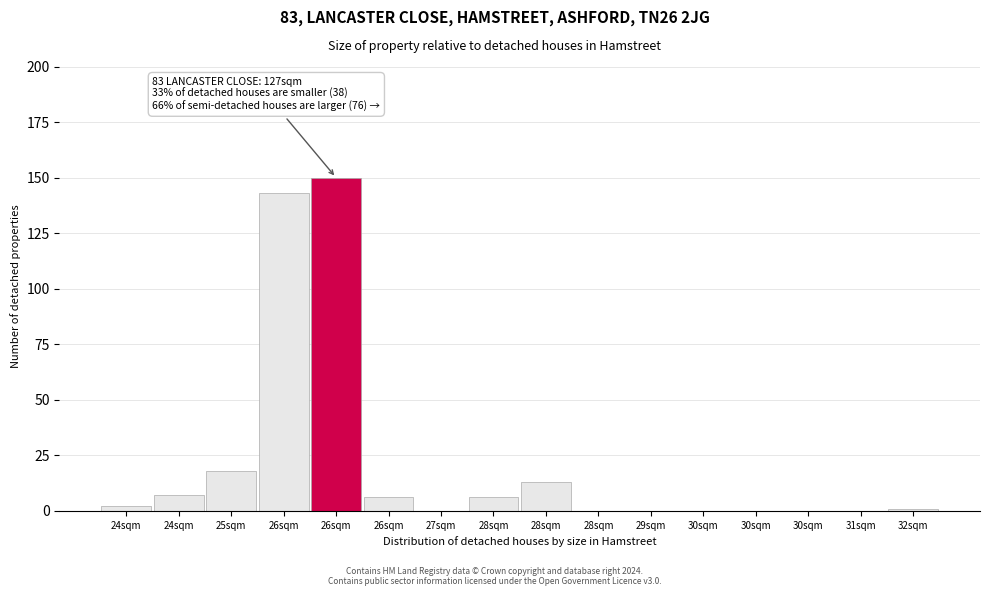

Count the number of data series in this chart.

1